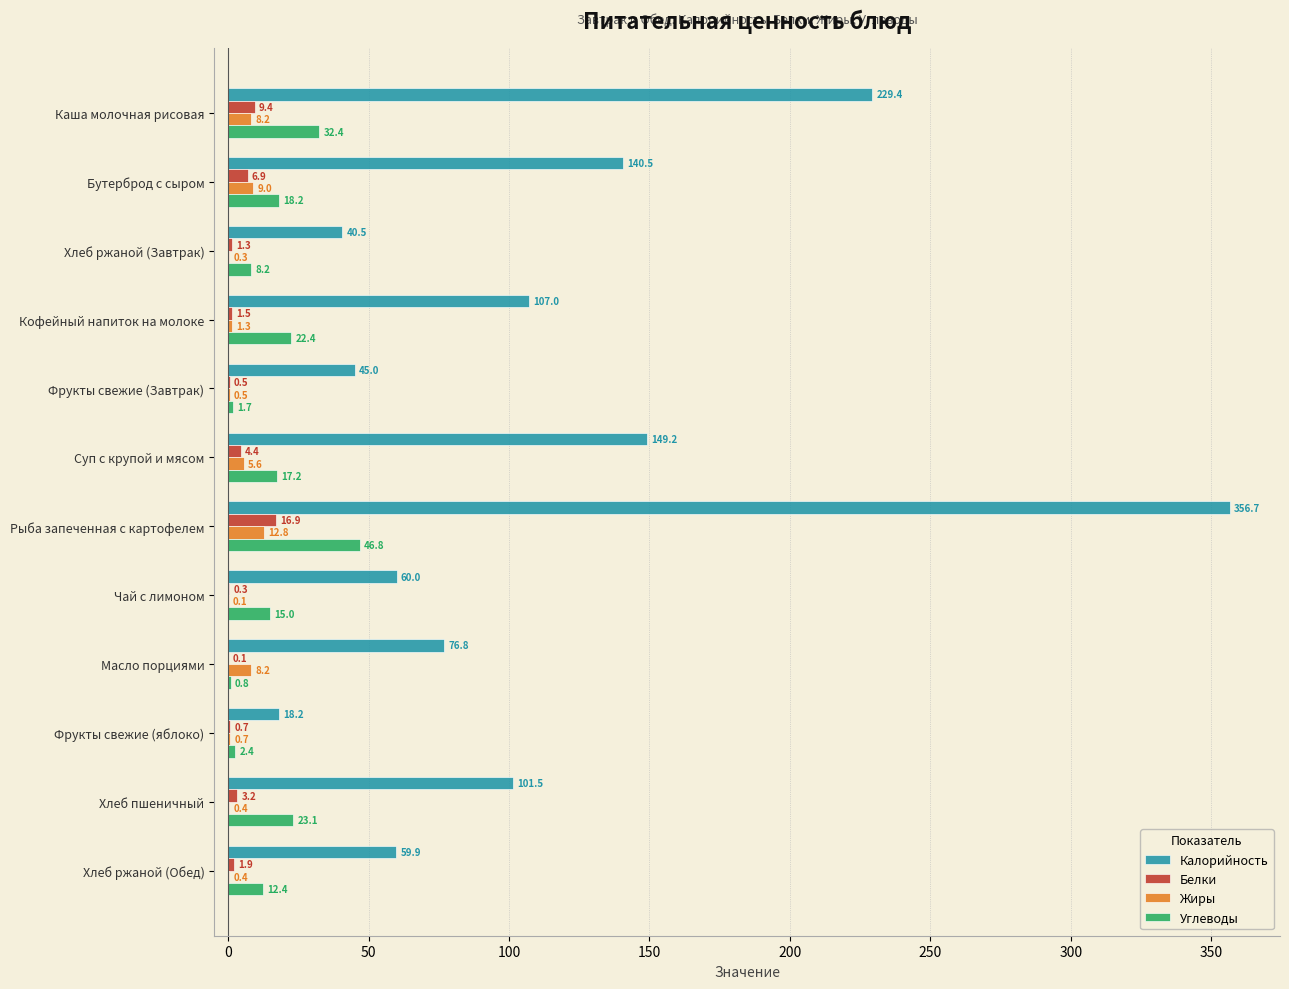

How many categories are shown in the chart?

12